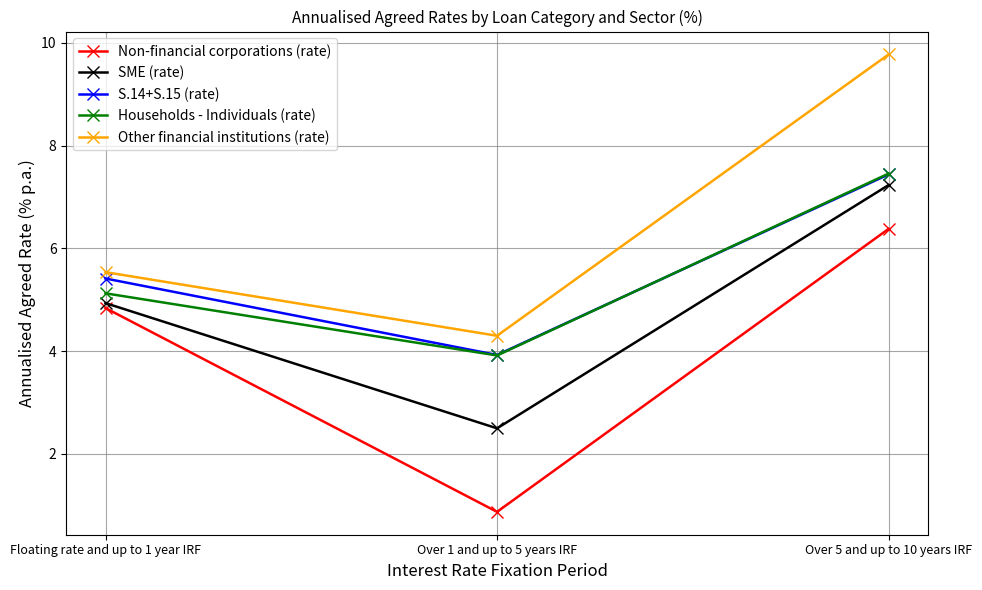

True or false: Households - Individuals (rate) has a value of 10.8 at Over 5 and up to 10 years IRF.

False